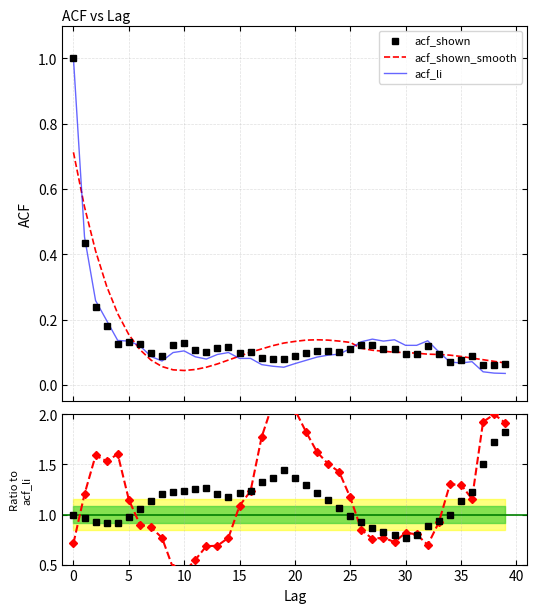

Which series changed the most between 20 and 21?

acf_shown_smooth / acf_li